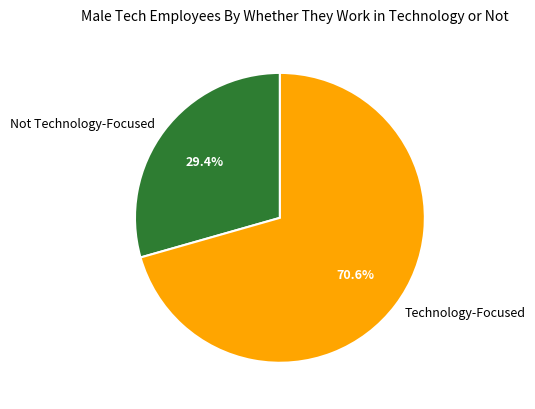

Rank the categories by value from highest to lowest.

Technology-Focused, Not Technology-Focused